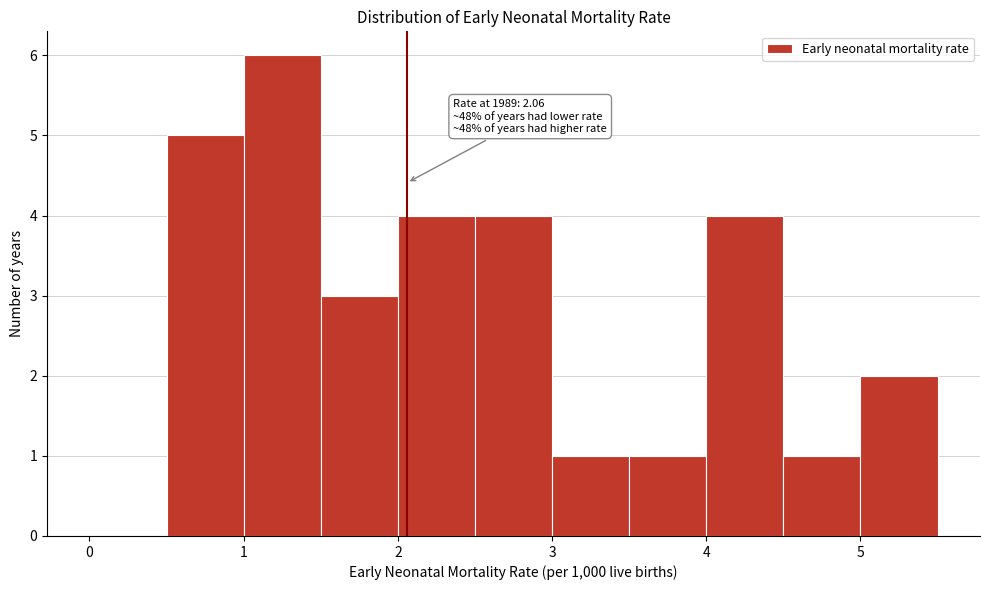

Over which range of the x-axis is the bar tallest?

1.0 to 1.5